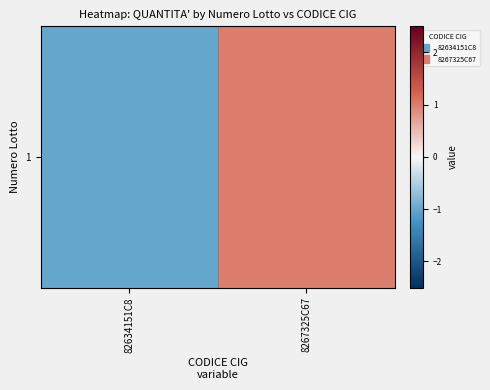

Which category has the lowest value across all series?

82634151C8